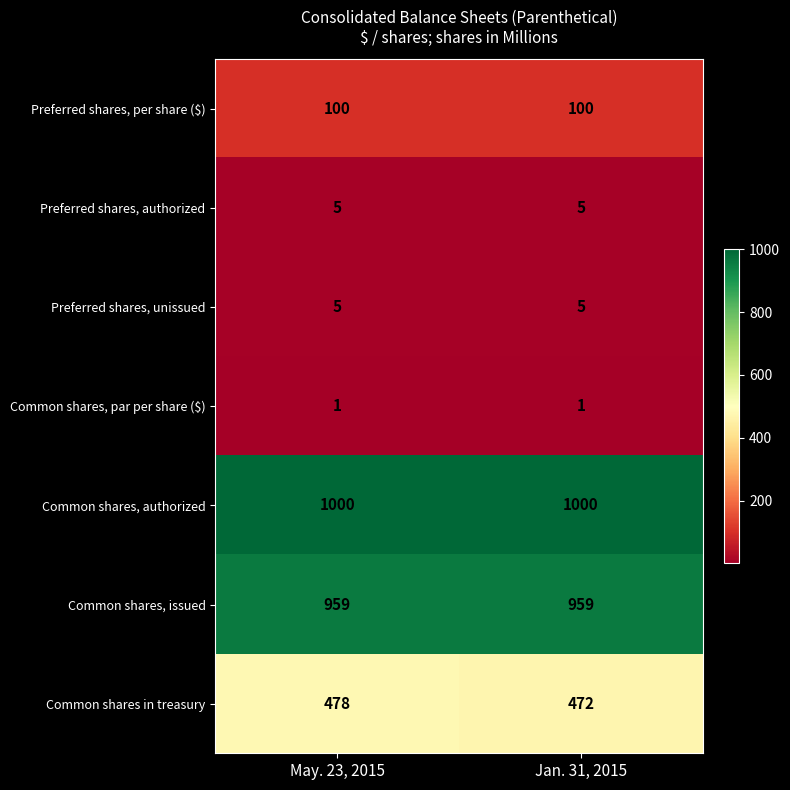

What is the minimum value shown in the chart?

1